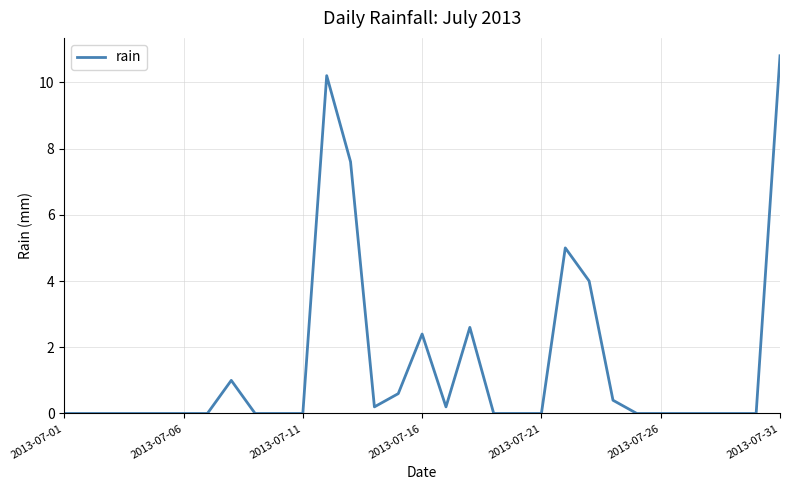

Reading left to right, extract all data points from this chart.

0.0	0.0	0.0	0.0	0.0	0.0	0.0	1.0	0.0	0.0	0.0	10.2	7.6	0.2	0.6	2.4	0.2	2.6	0.0	0.0	0.0	5.0	4.0	0.4	0.0	0.0	0.0	0.0	0.0	0.0	10.8